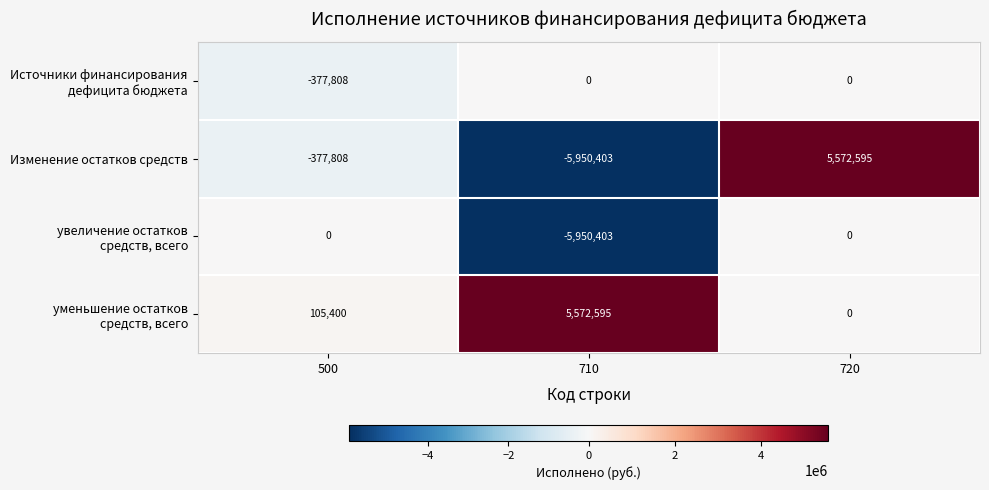

Which series changed the most between 500 and 720?

Изменение остатков средств